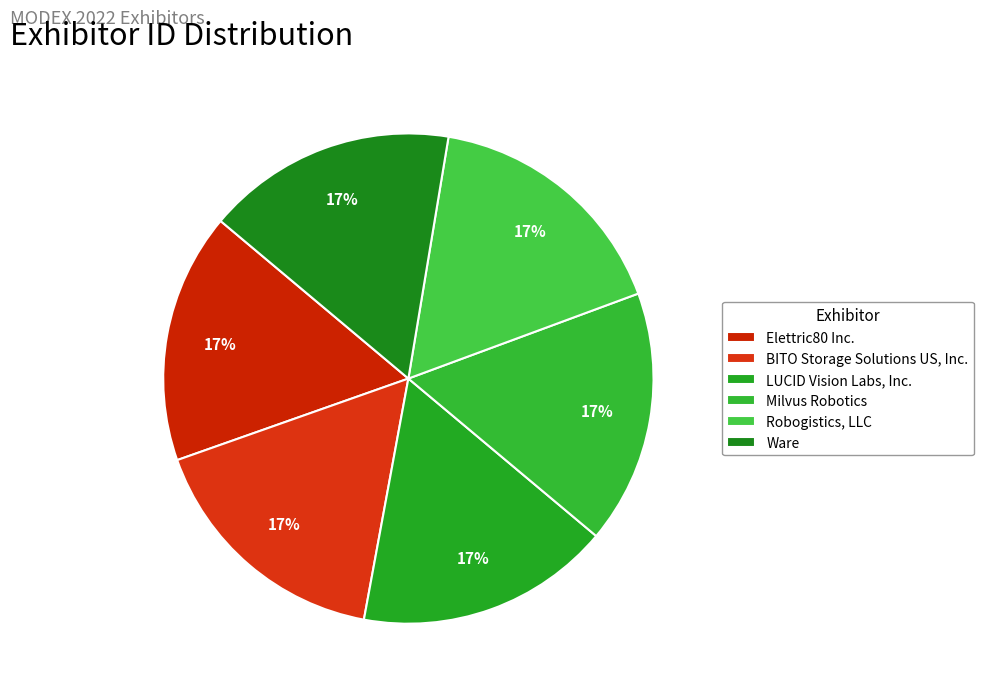

True or false: BITO Storage Solutions US, Inc. accounts for 17% of the total.

True